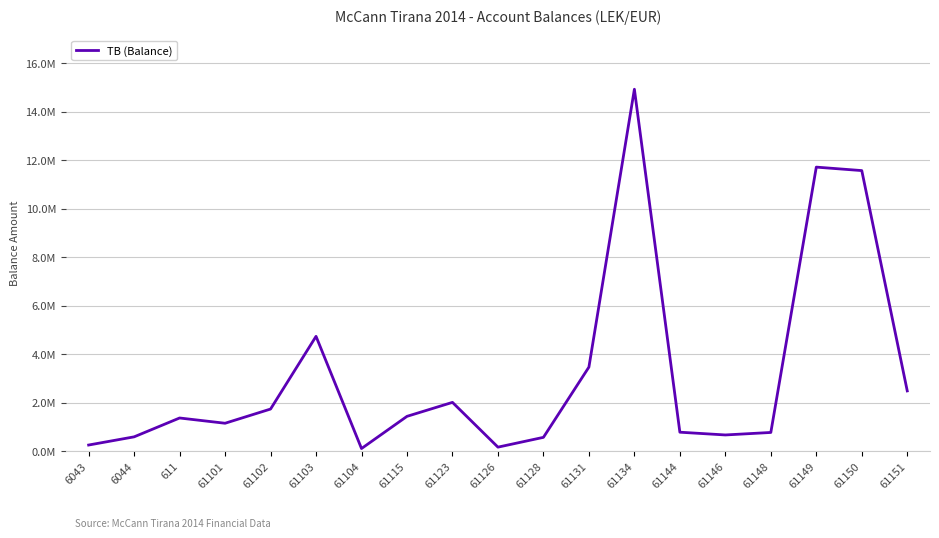

Rank the categories by value from highest to lowest.

61134, 61149, 61150, 61103, 61131, 61151, 61123, 61102, 61115, 611, 61101, 61144, 61148, 61146, 6044, 61128, 6043, 61126, 61104